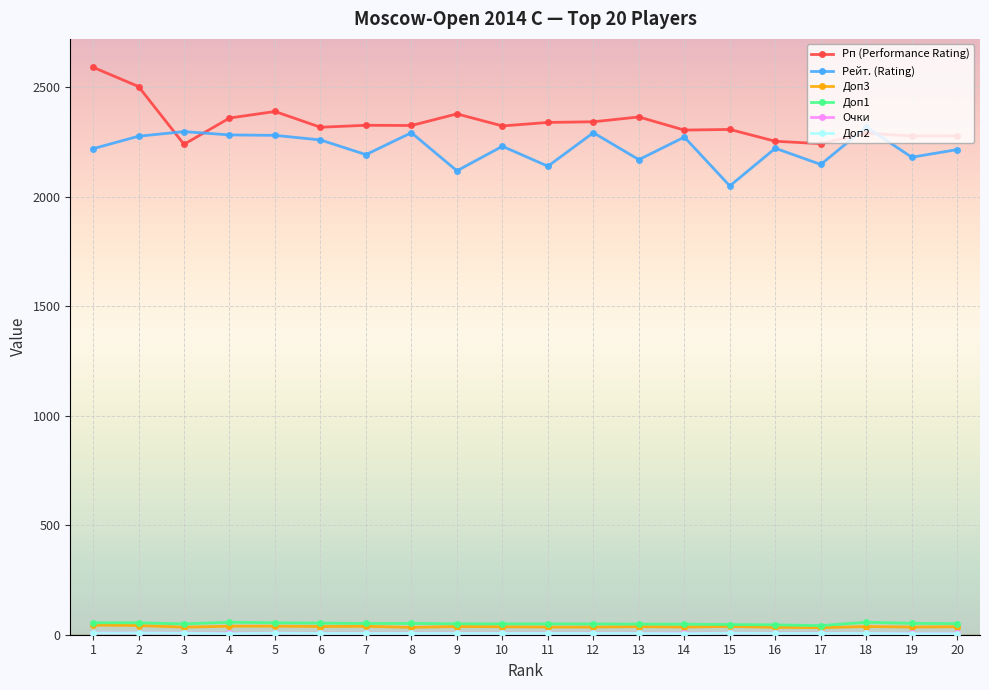

What is the total value across all series at 18?

4717.0